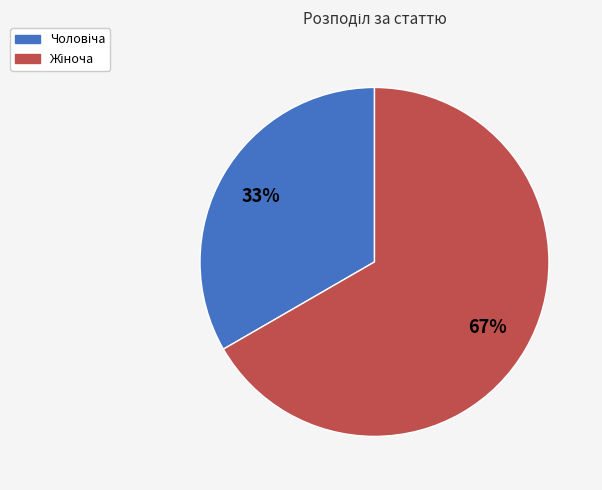

To the nearest percent, what is the average slice percentage?

50%